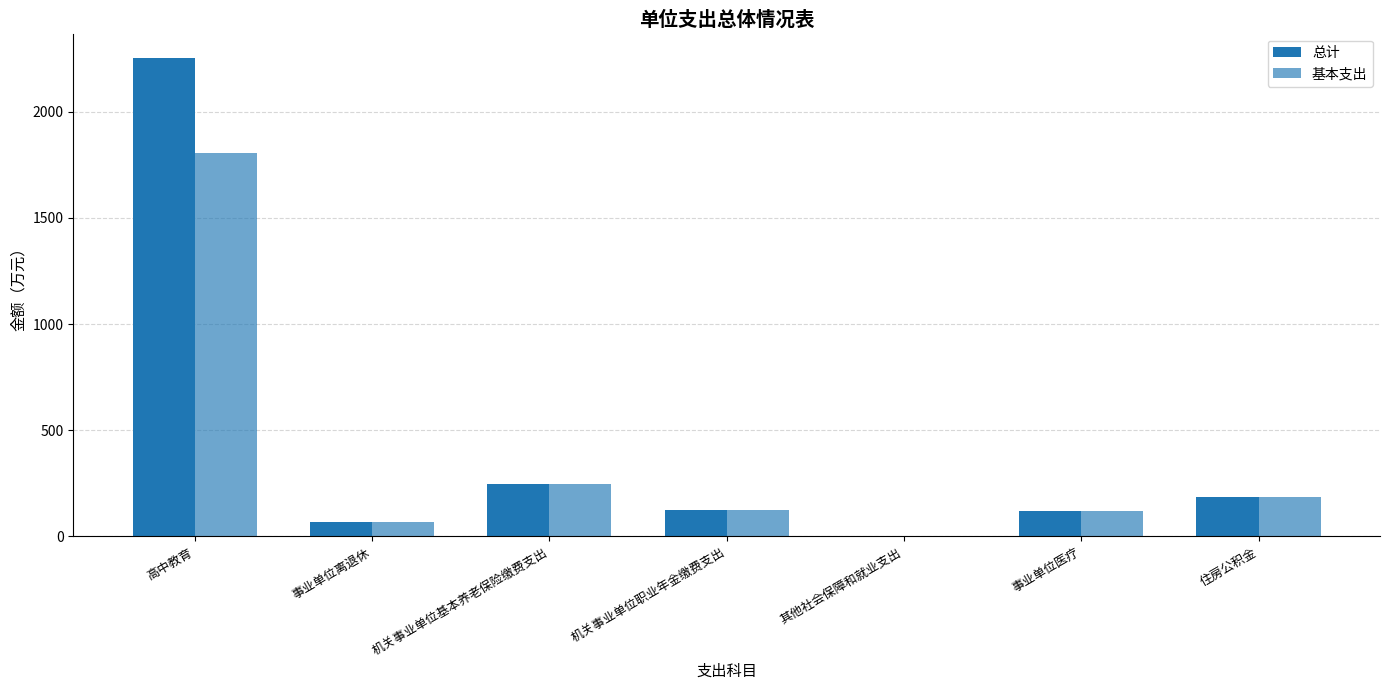

What is the label of the 3rd bar from the left?

机关事业单位基本养老保险缴费支出